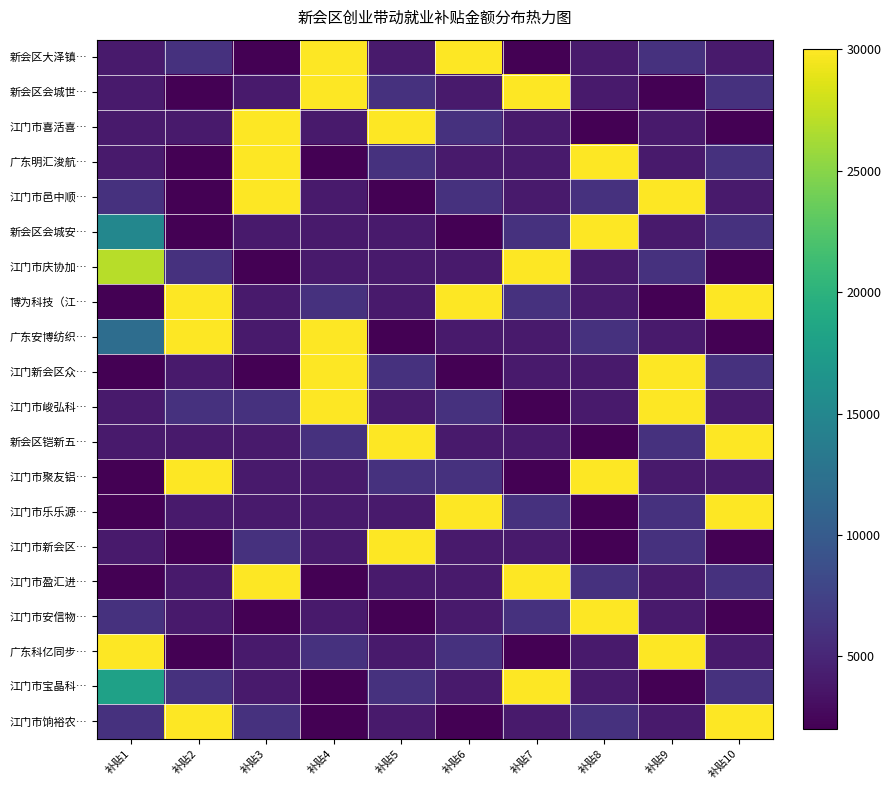

What is the difference between the highest and lowest values at 补贴4?

28000